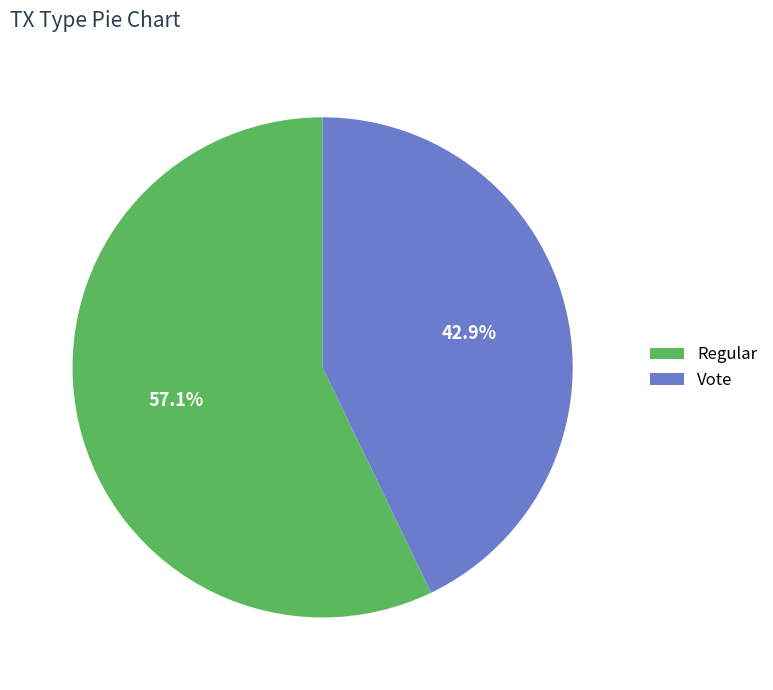

How many segments does this pie chart have?

2